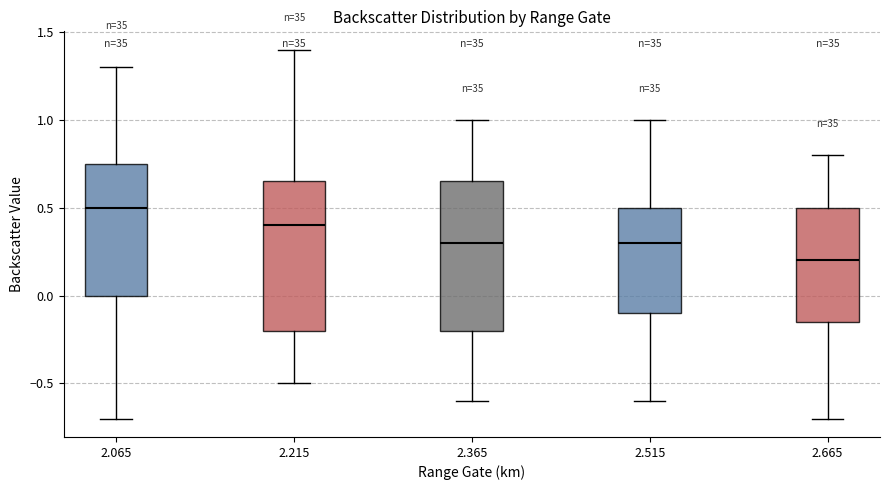

Reading left to right, transcribe this box plot: for each box, give where its median line is, the range the box spans, and where its two whiskers end, as read against the y-axis. The values are not printed on the chart, so give them approximately, as read against the axis.

2.065: median 0.50, box 0.00 to 0.75, whiskers -0.70 to 1.30
2.215: median 0.40, box -0.20 to 0.65, whiskers -0.50 to 1.40
2.365: median 0.30, box -0.20 to 0.65, whiskers -0.60 to 1.00
2.515: median 0.30, box -0.10 to 0.50, whiskers -0.60 to 1.00
2.665: median 0.20, box -0.15 to 0.50, whiskers -0.70 to 0.80